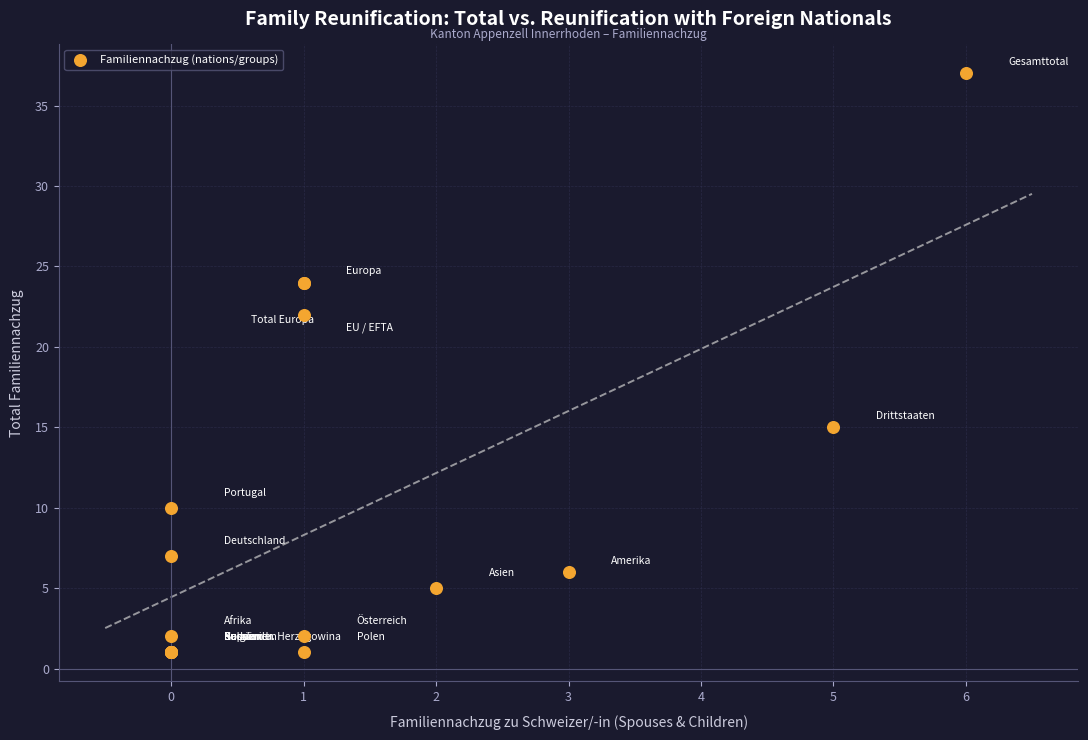

What Y value in the scatter plot is closest to 19?

22